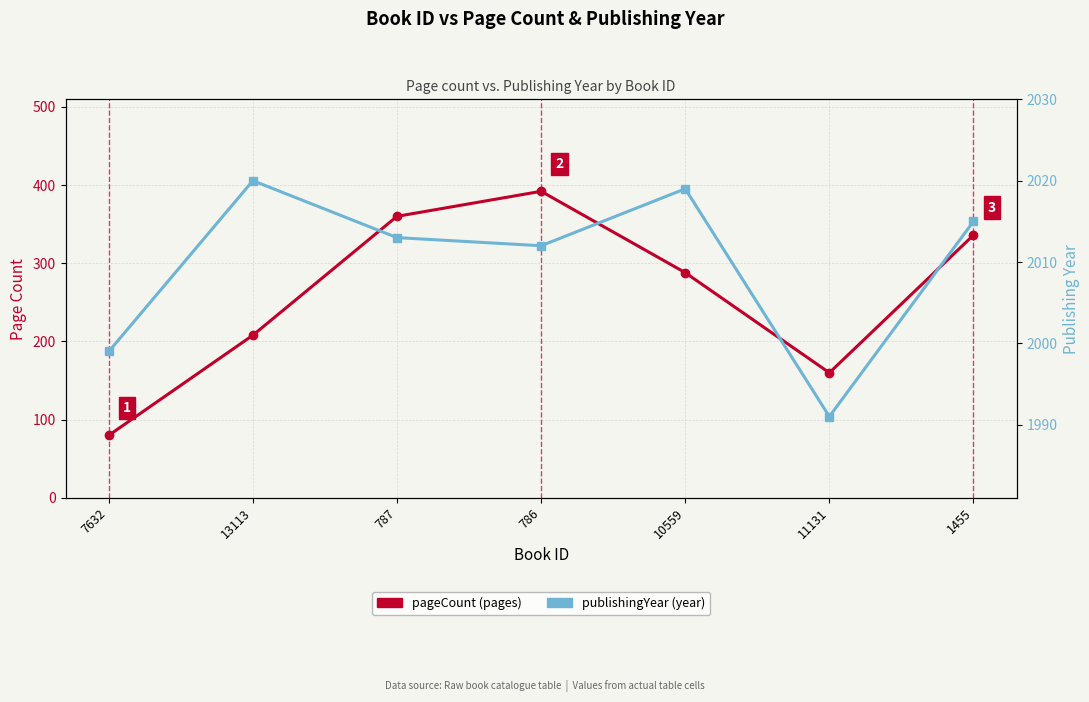

Reading left to right, list all the values displayed in this chart.

pageCount: 80	208	360	392	288	160	336
publishingYear: 1999	2020	2013	2012	2019	1991	2015